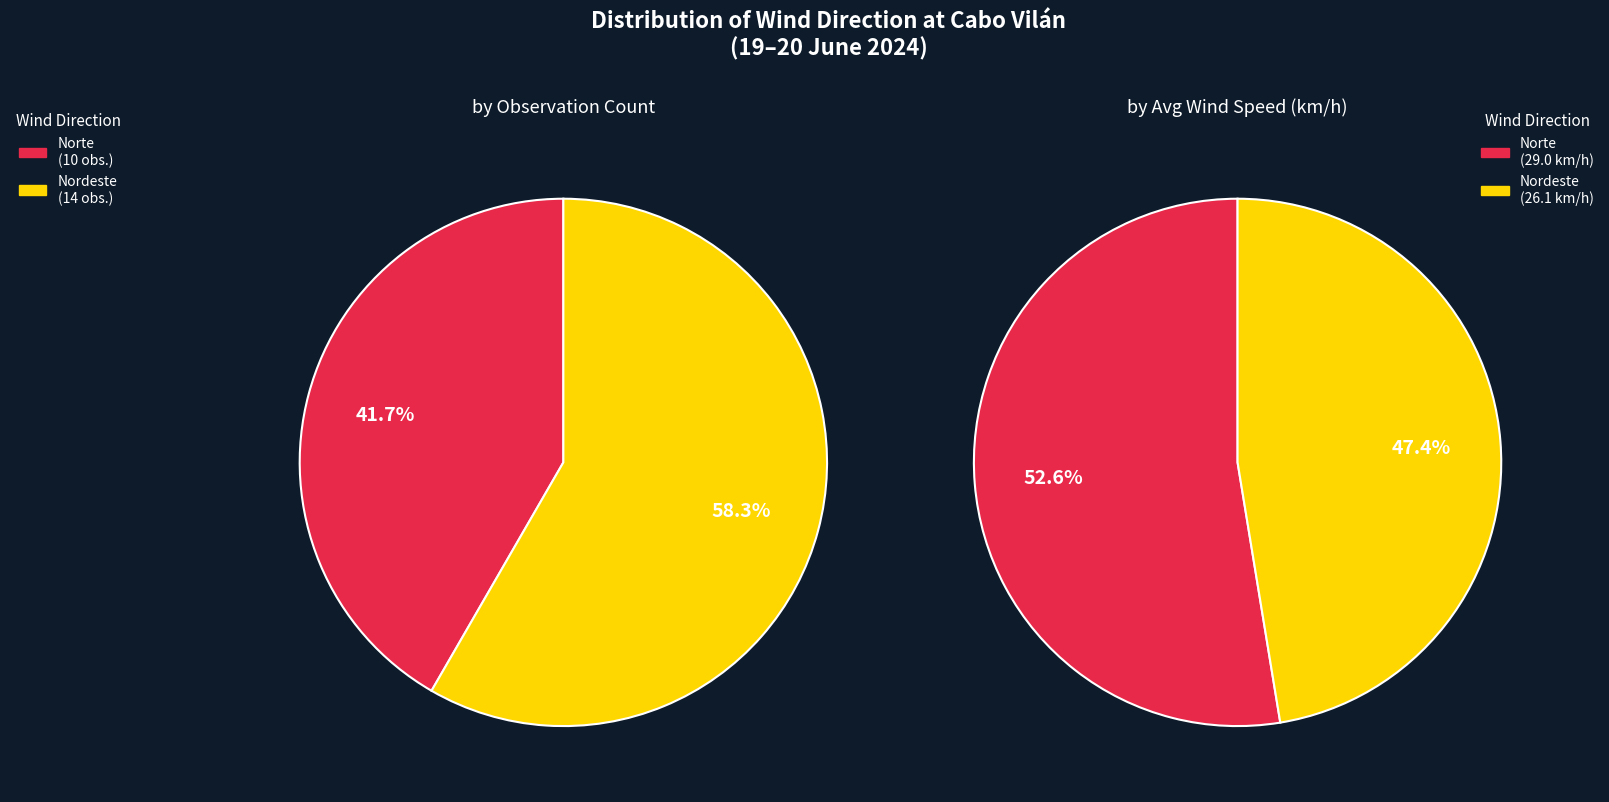

Which category has the biggest portion of the pie?

Nordeste